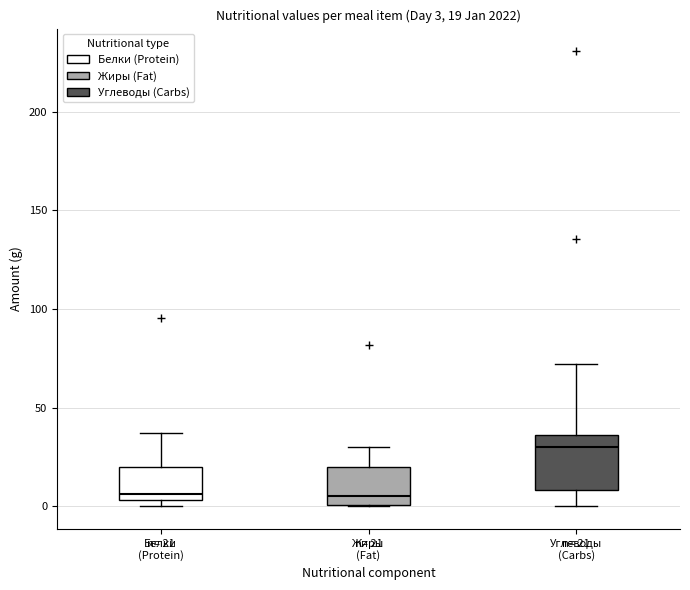

Comparing the boxes themselves (not the whiskers), which one is the tallest?

Углеводы (Carbs)